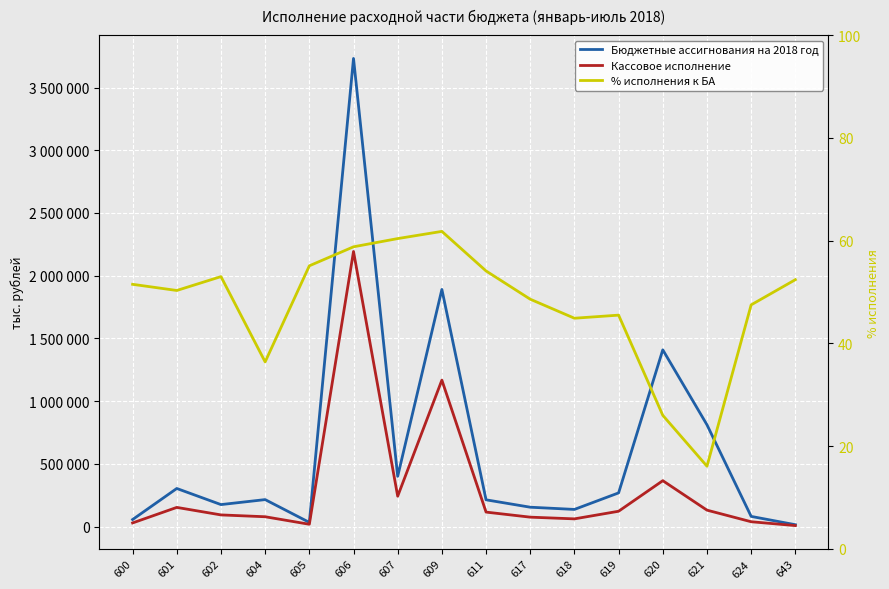

Rank the categories by Кассовое исполнение value from lowest to highest.

643, 605, 600, 624, 618, 617, 604, 602, 611, 619, 621, 601, 607, 620, 609, 606